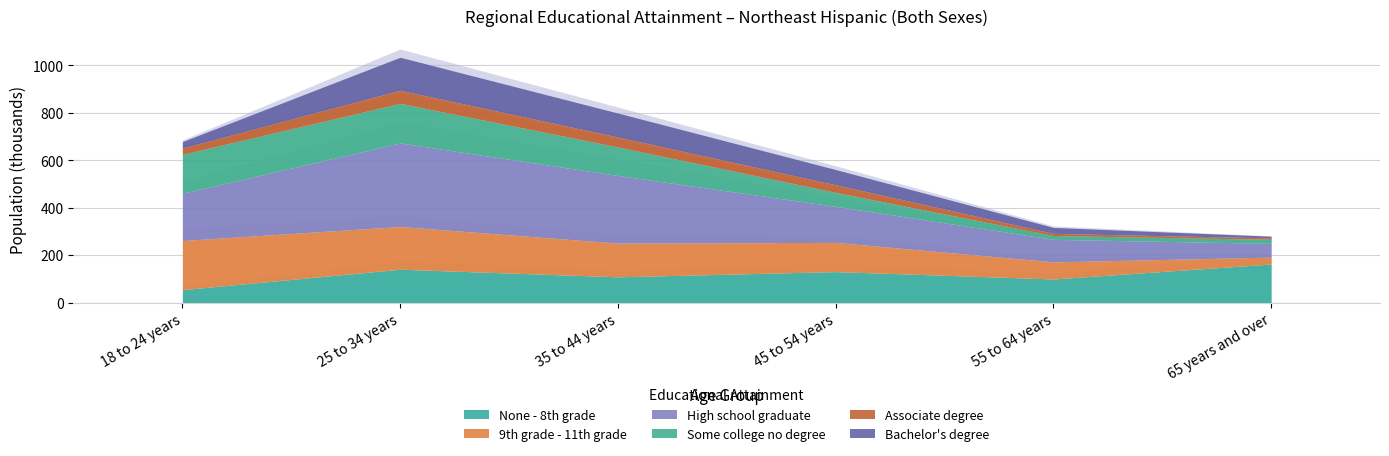

At which label does Some college no degree first exceed 120?

18 to 24 years